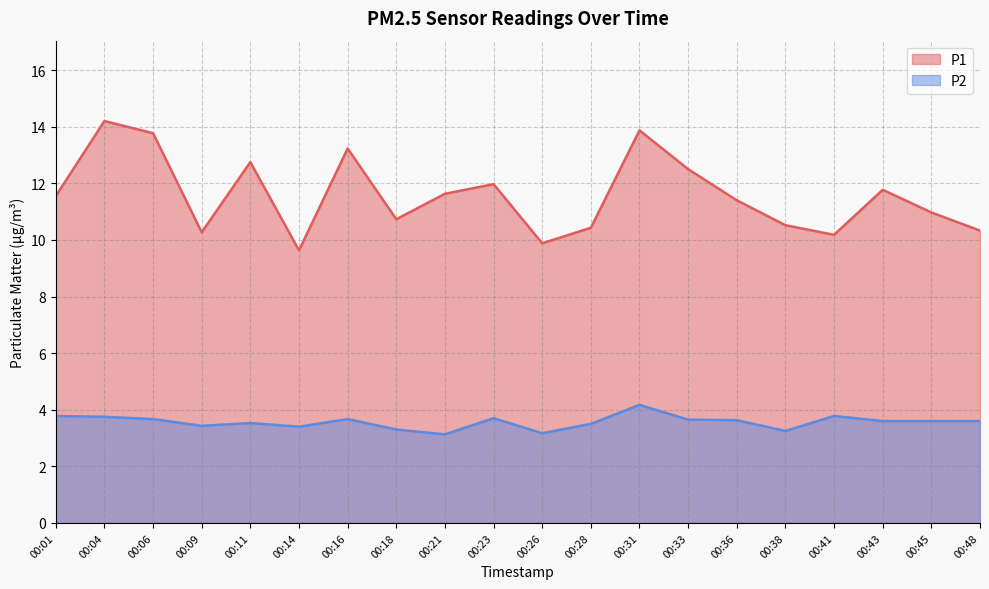

What is the sum of all P2 values?

71.3